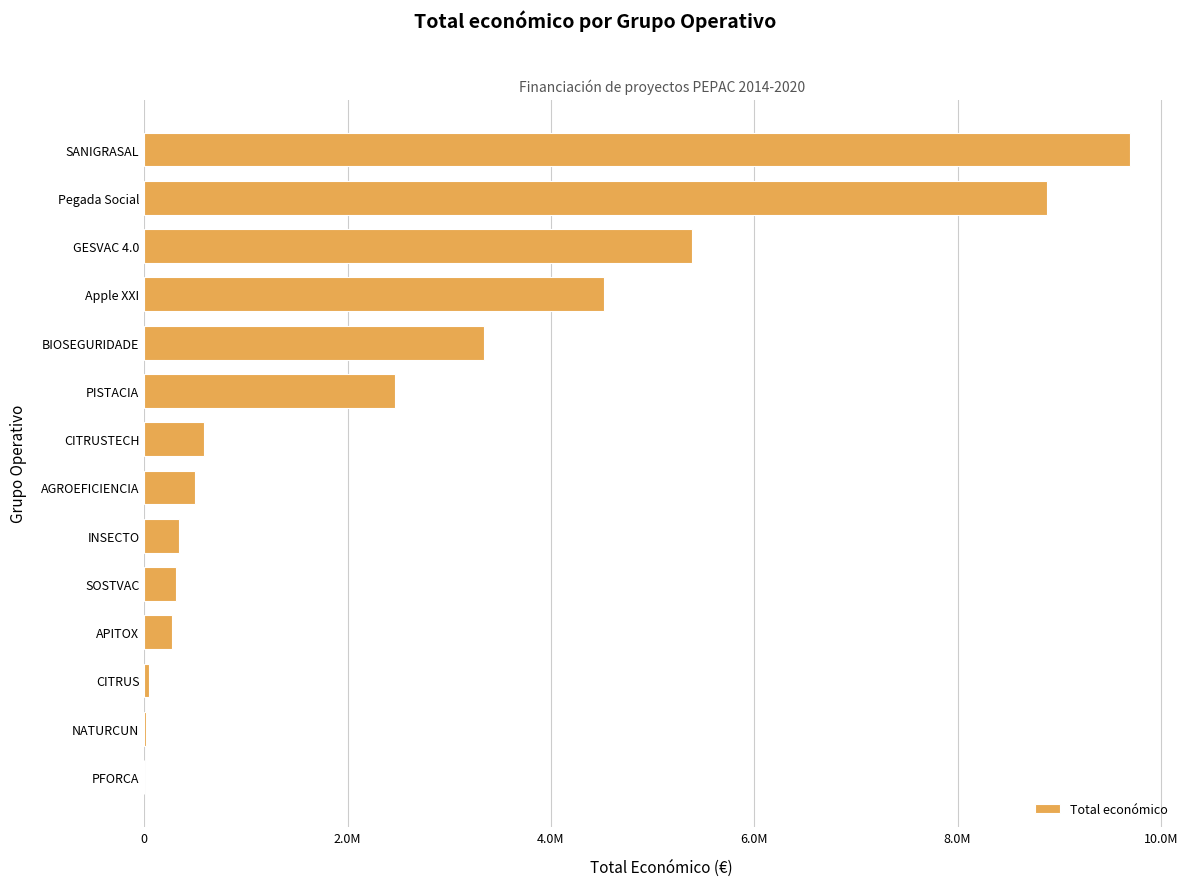

Are the bars horizontal?

Yes